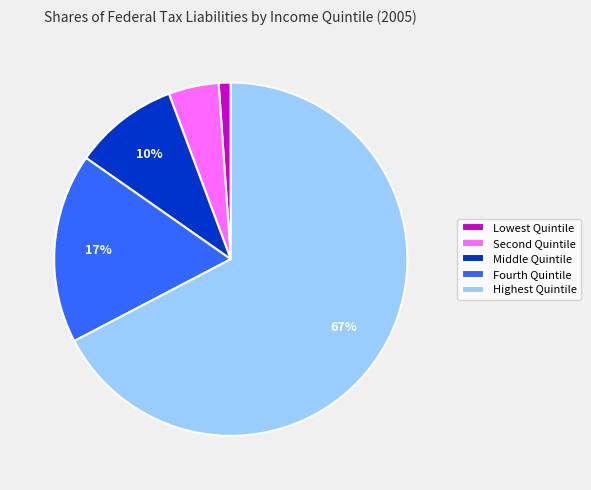

How many slices are in this pie chart?

5